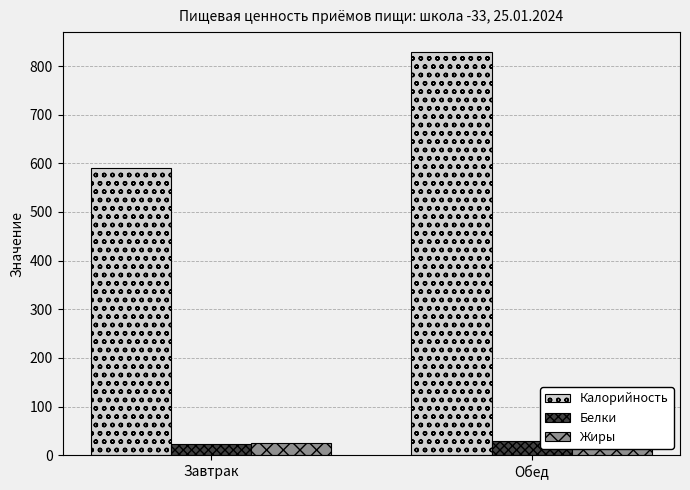

Which series has the largest total across all categories?

Калорийность